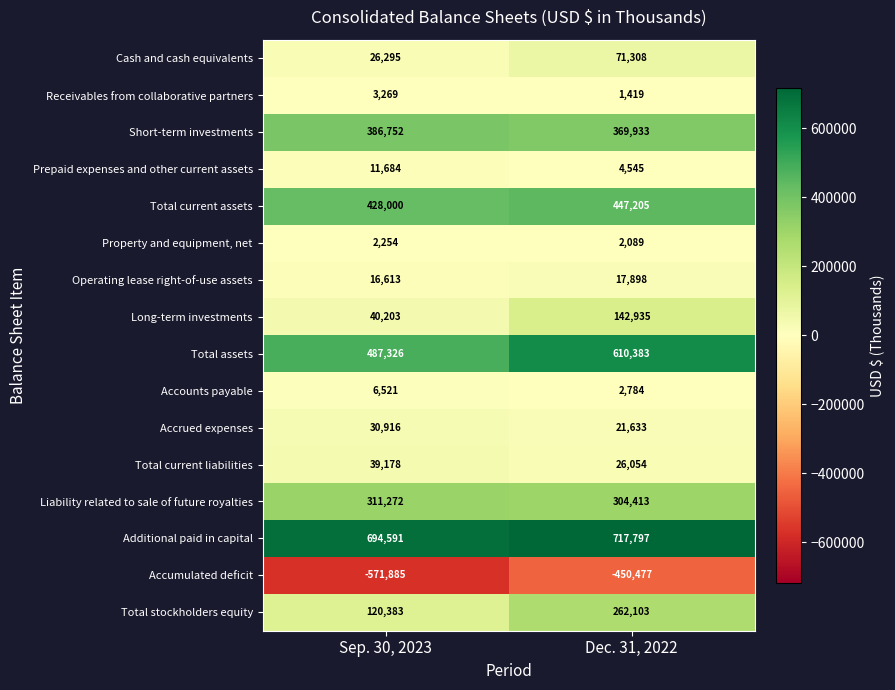

Read the Additional paid in capital value at Sep. 30, 2023.

694591